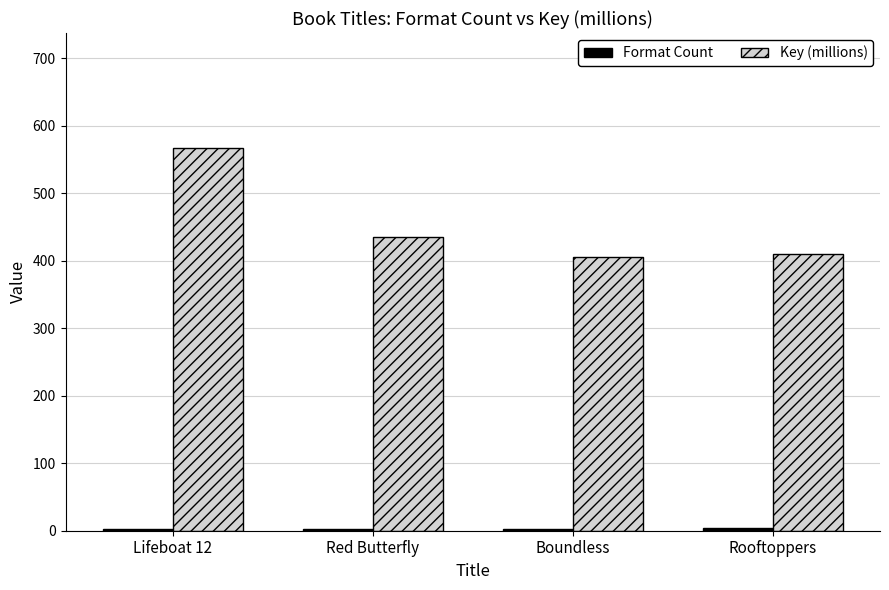

What is the sum of all Key (millions) values?

1818